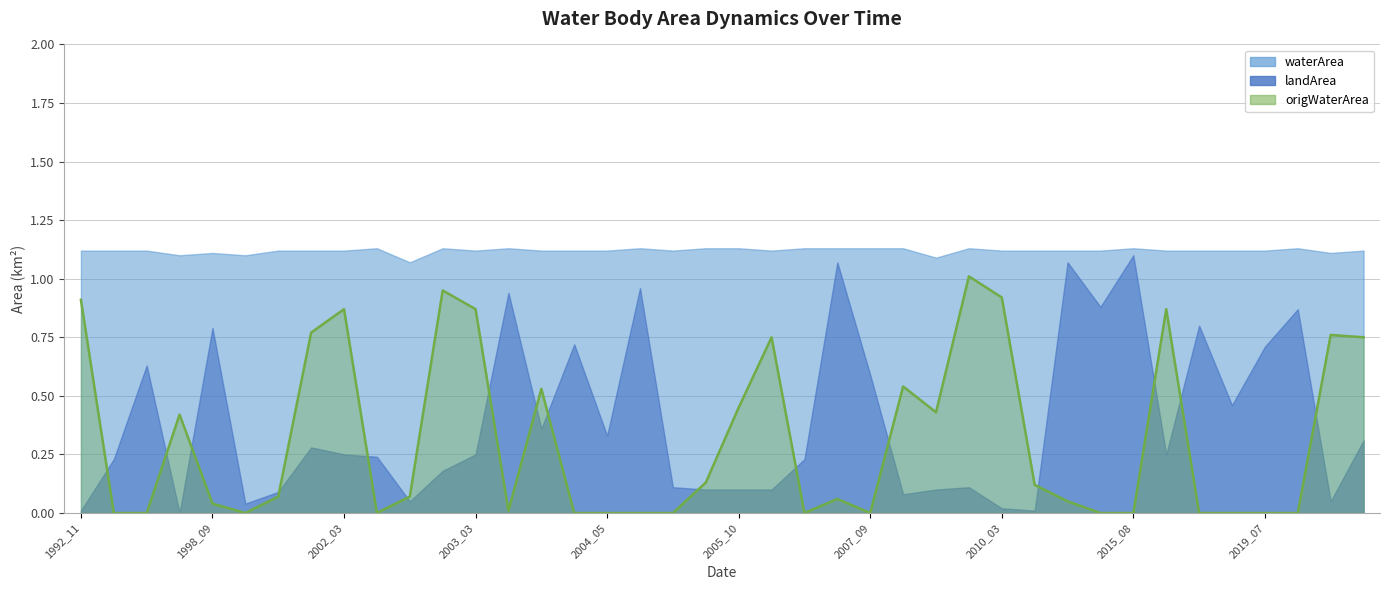

What is the difference between the maximum and minimum values in the origWaterArea series?

1.0